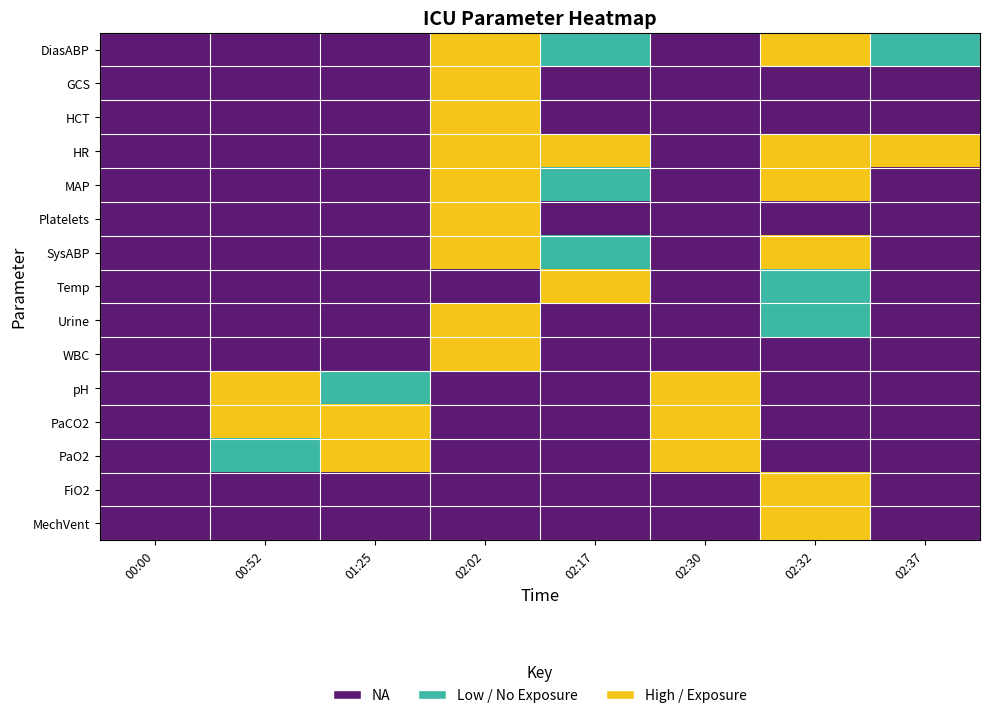

Reading left to right, list all the values displayed in this chart.

DiasABP: 00:00=0	00:52=0	01:25=0	02:02=2	02:17=1	02:30=0	02:32=2	02:37=1
GCS: 00:00=0	00:52=0	01:25=0	02:02=2	02:17=0	02:30=0	02:32=0	02:37=0
HCT: 00:00=0	00:52=0	01:25=0	02:02=2	02:17=0	02:30=0	02:32=0	02:37=0
HR: 00:00=0	00:52=0	01:25=0	02:02=2	02:17=2	02:30=0	02:32=2	02:37=2
MAP: 00:00=0	00:52=0	01:25=0	02:02=2	02:17=1	02:30=0	02:32=2	02:37=0
Platelets: 00:00=0	00:52=0	01:25=0	02:02=2	02:17=0	02:30=0	02:32=0	02:37=0
SysABP: 00:00=0	00:52=0	01:25=0	02:02=2	02:17=1	02:30=0	02:32=2	02:37=0
Temp: 00:00=0	00:52=0	01:25=0	02:02=0	02:17=2	02:30=0	02:32=1	02:37=0
Urine: 00:00=0	00:52=0	01:25=0	02:02=2	02:17=0	02:30=0	02:32=1	02:37=0
WBC: 00:00=0	00:52=0	01:25=0	02:02=2	02:17=0	02:30=0	02:32=0	02:37=0
pH: 00:00=0	00:52=2	01:25=1	02:02=0	02:17=0	02:30=2	02:32=0	02:37=0
PaCO2: 00:00=0	00:52=2	01:25=2	02:02=0	02:17=0	02:30=2	02:32=0	02:37=0
PaO2: 00:00=0	00:52=1	01:25=2	02:02=0	02:17=0	02:30=2	02:32=0	02:37=0
FiO2: 00:00=0	00:52=0	01:25=0	02:02=0	02:17=0	02:30=0	02:32=2	02:37=0
MechVent: 00:00=0	00:52=0	01:25=0	02:02=0	02:17=0	02:30=0	02:32=2	02:37=0